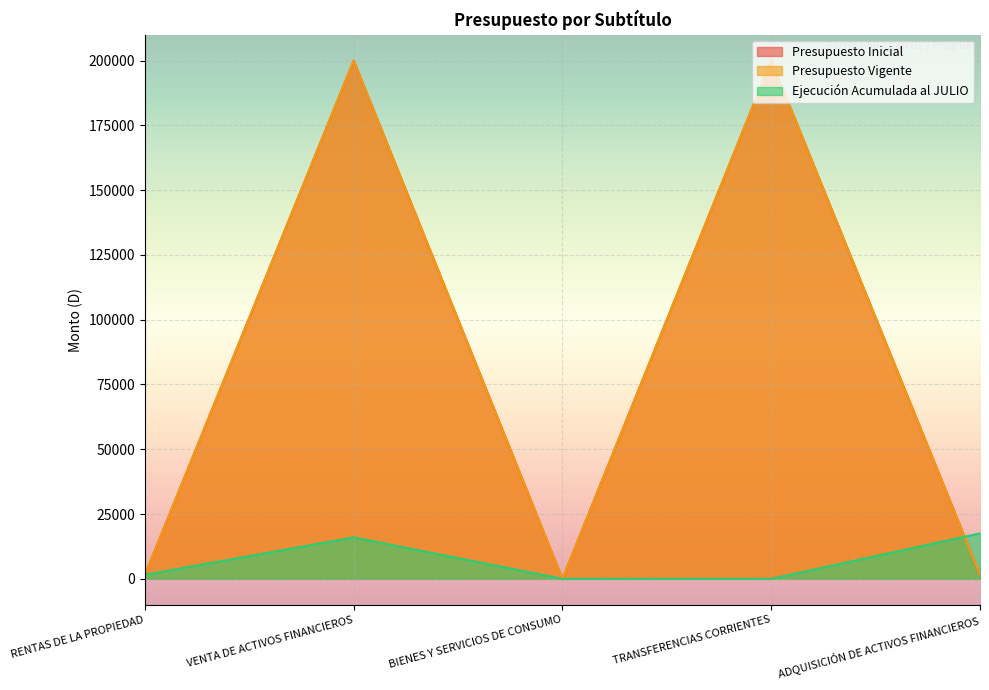

Count the number of categories in the chart.

5